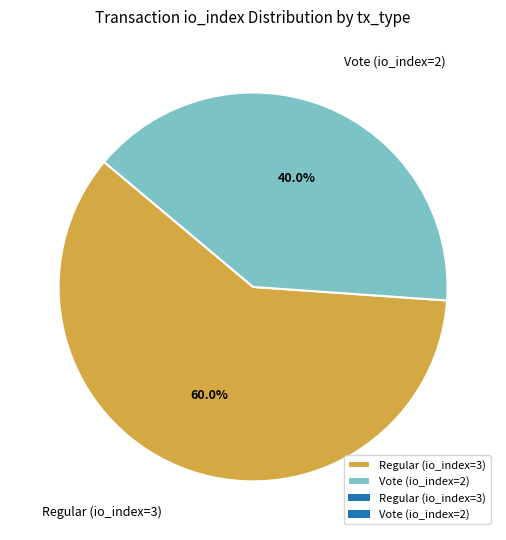

True or false: Regular (io_index=3) accounts for 73% of the total.

False